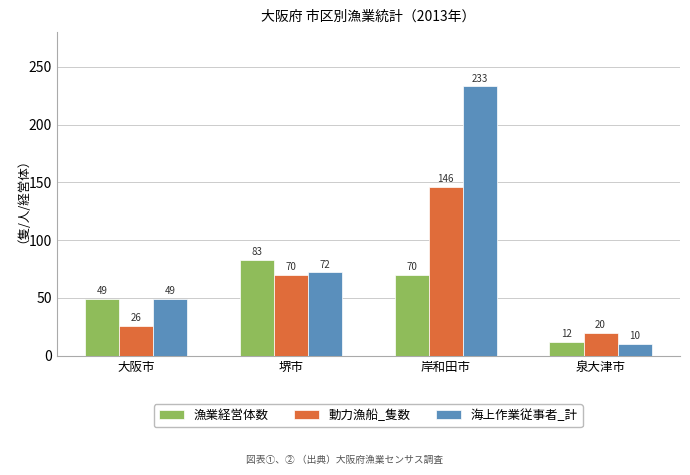

How many bars are there in each group?

3